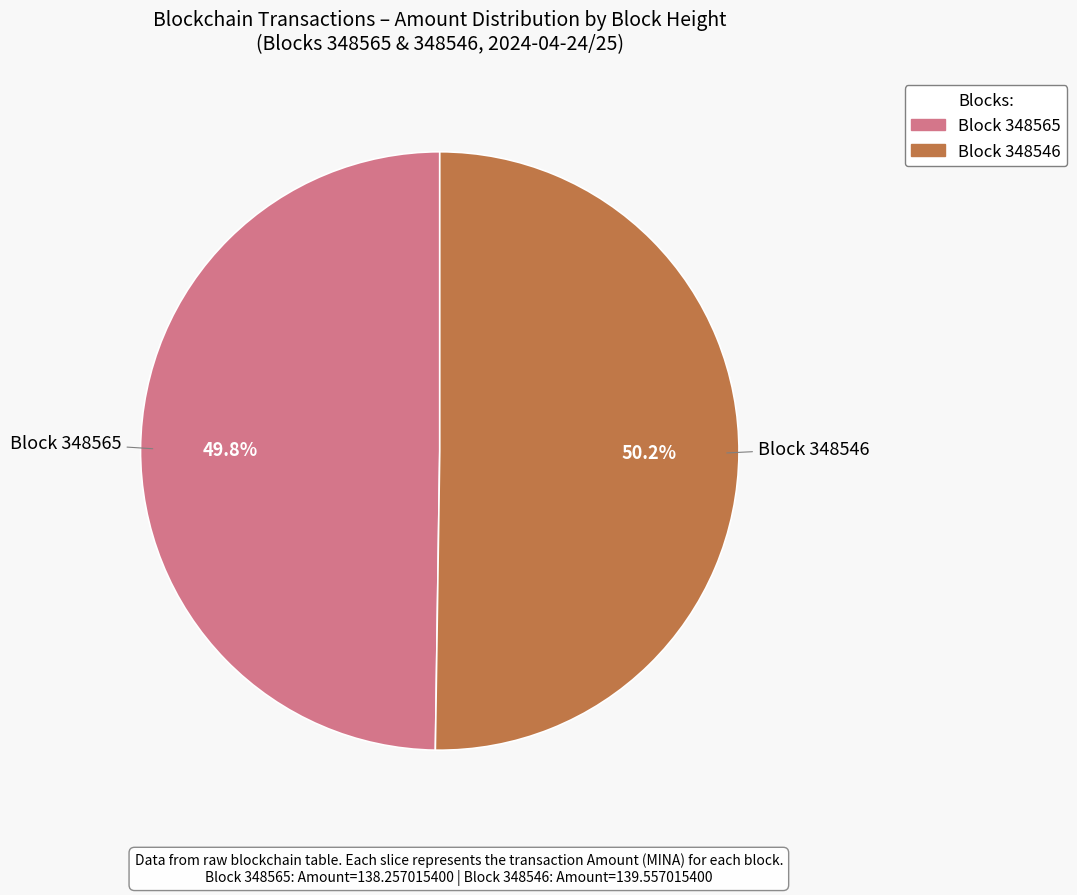

Is there any slice that represents more than half of the pie?

Yes